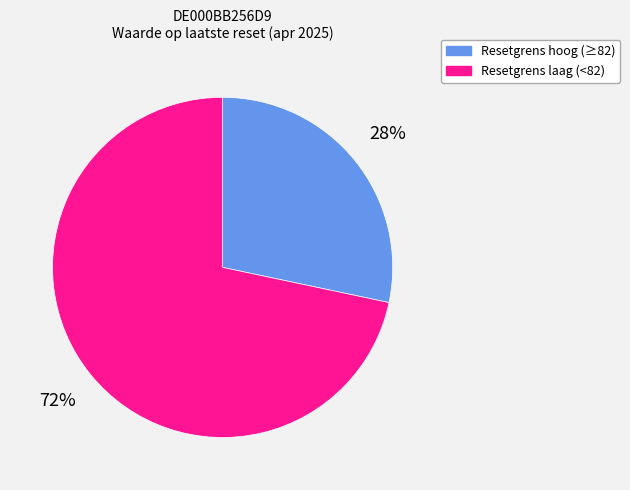

What percentage is the Resetgrens hoog (≥82) slice, to the nearest percent?

28%